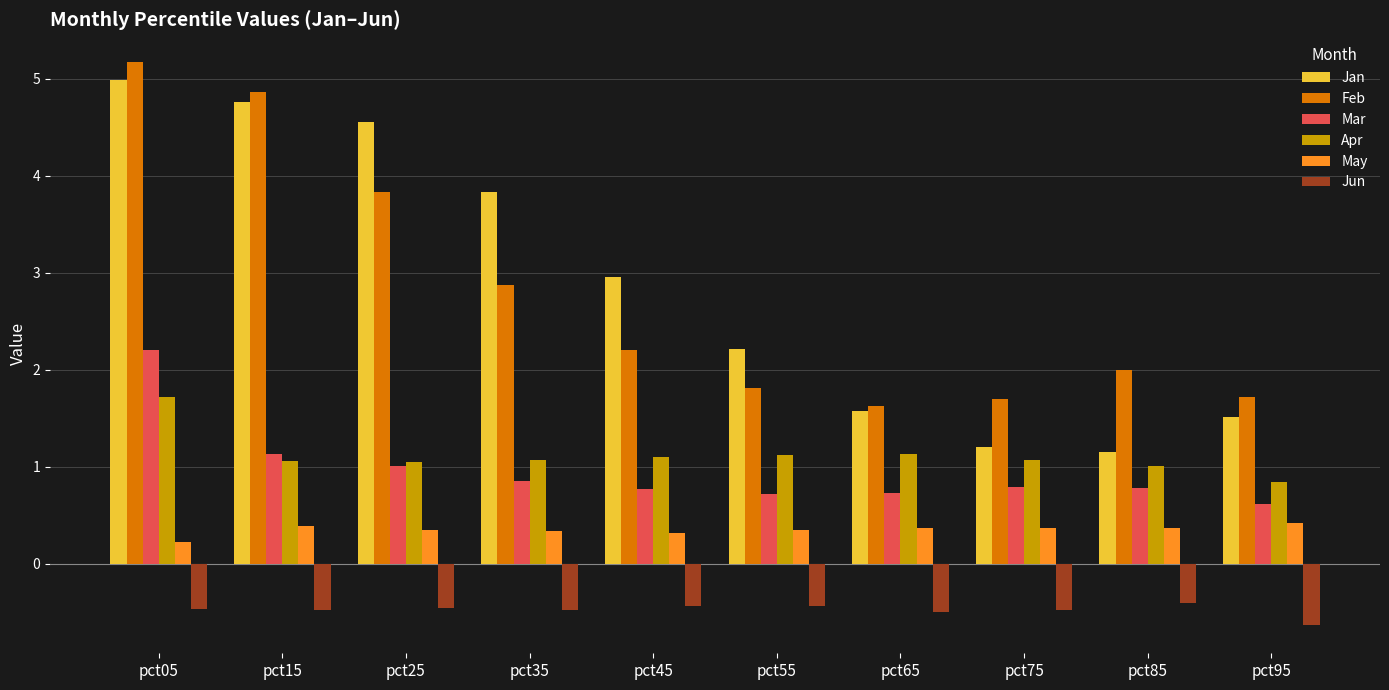

At which label does Jan first exceed 2?

pct05